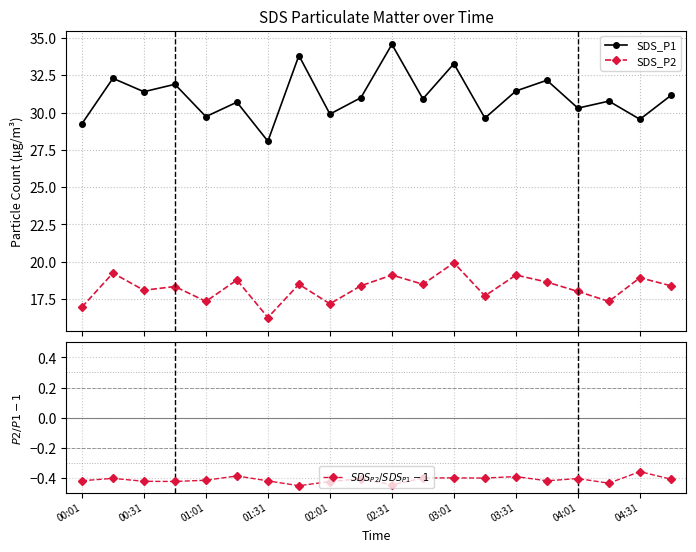

True or false: SDS_P1 and SDS_P2 cross at least once.

False